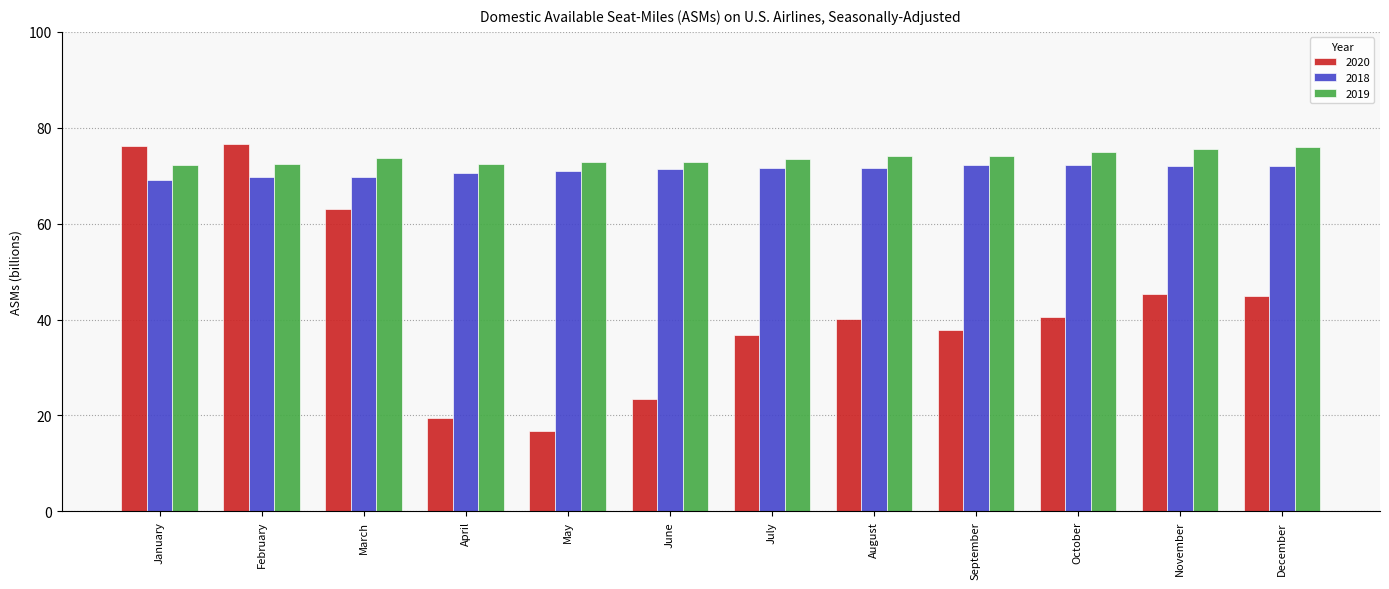

At how many categories does at least one series exceed 50?

12